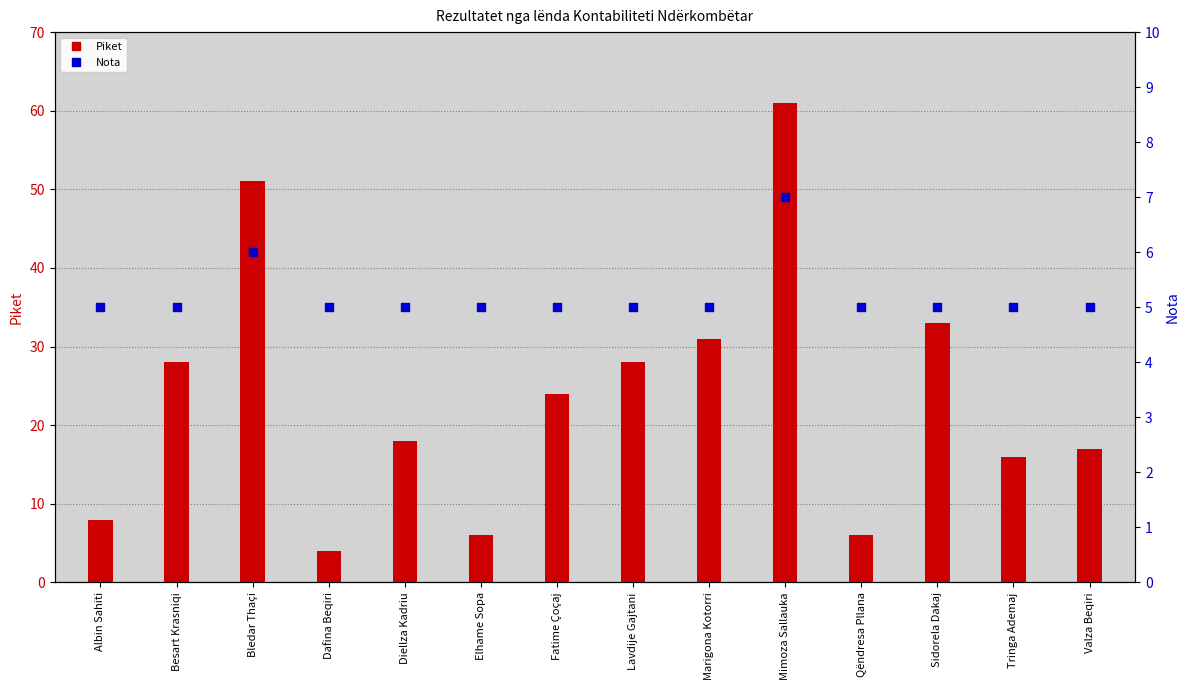

Is the value of Piket at Albin Sahiti greater than the value of Nota at Elhame Sopa?

Yes